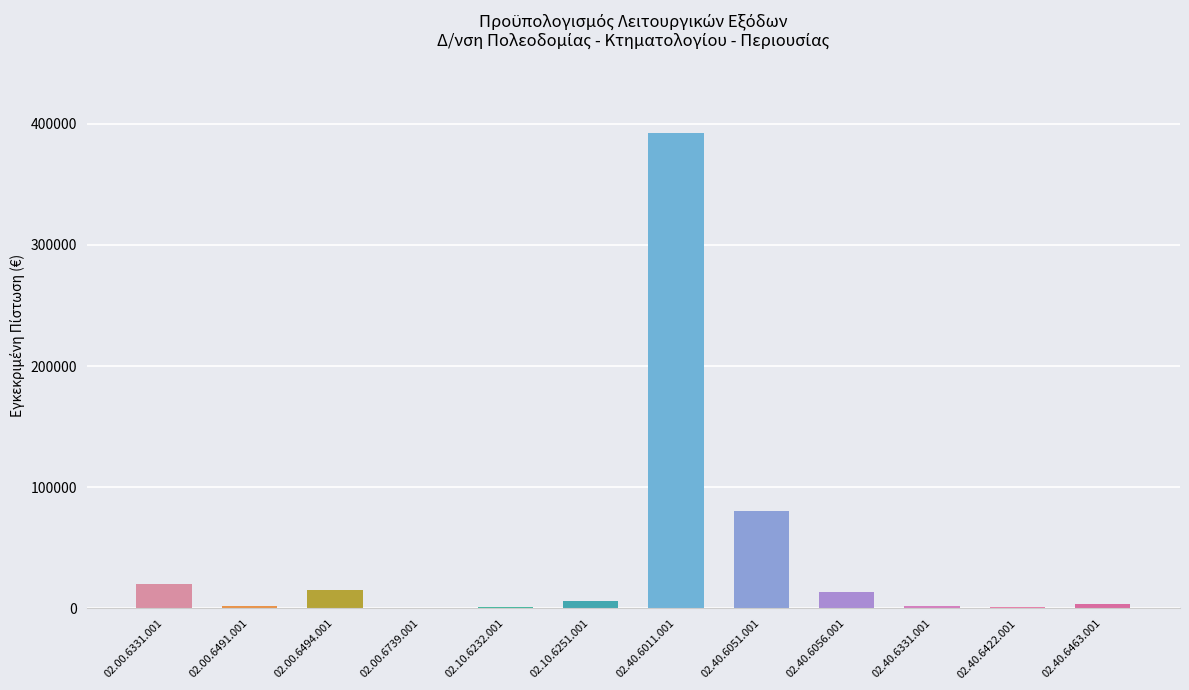

Which category has the highest value across all series?

02.40.6011.001